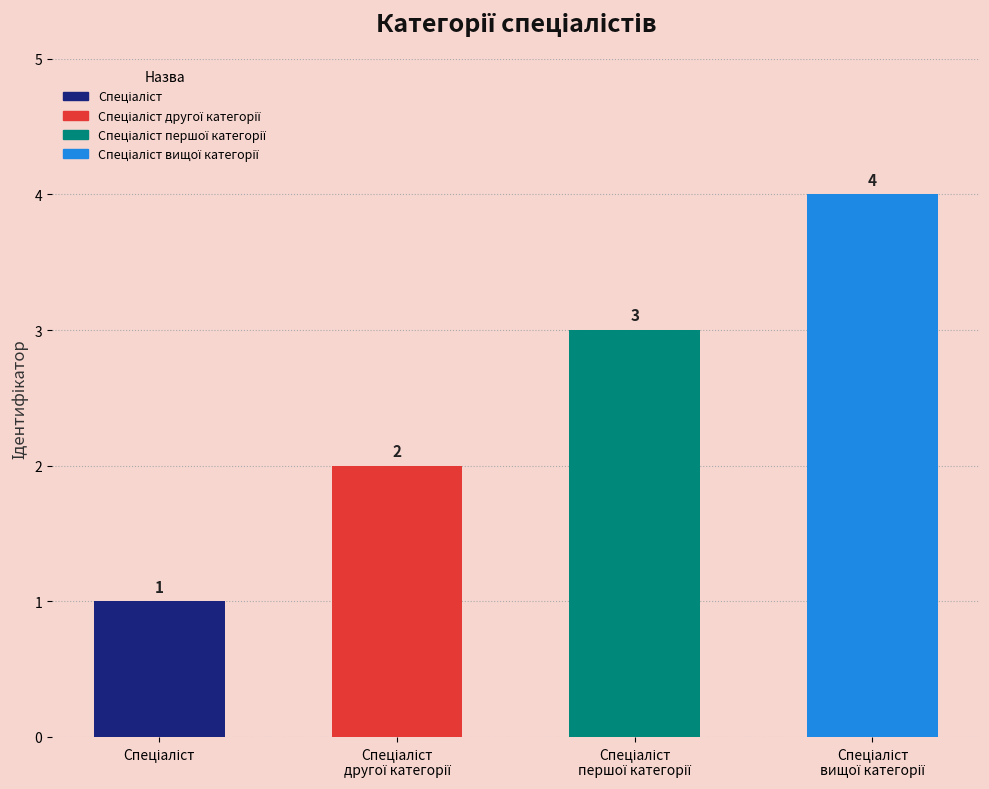

What is the sum of all values?

10